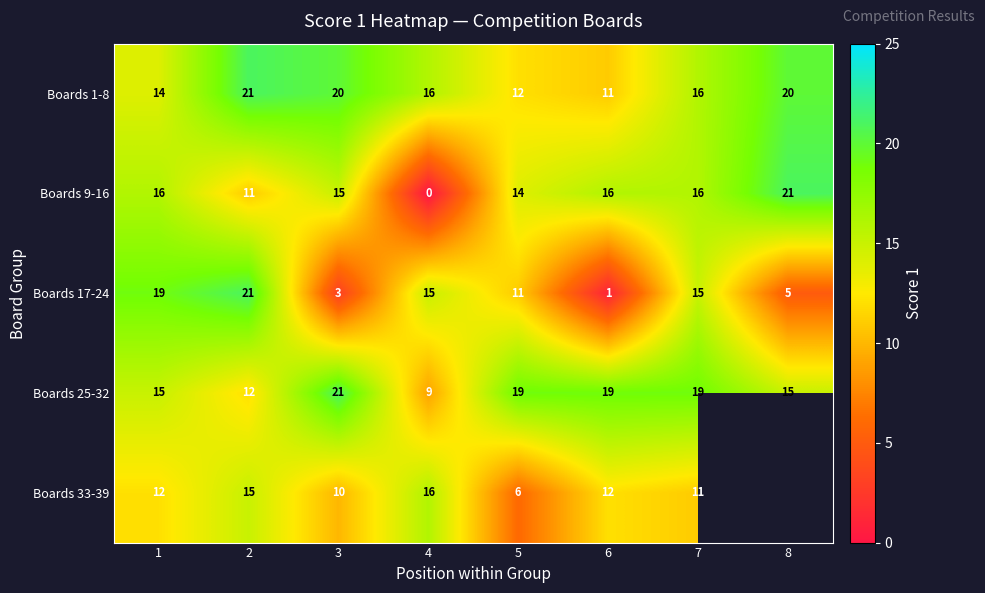

At 6, list the series in order from largest to smallest.

Boards 25-32, Boards 9-16, Boards 33-39, Boards 1-8, Boards 17-24